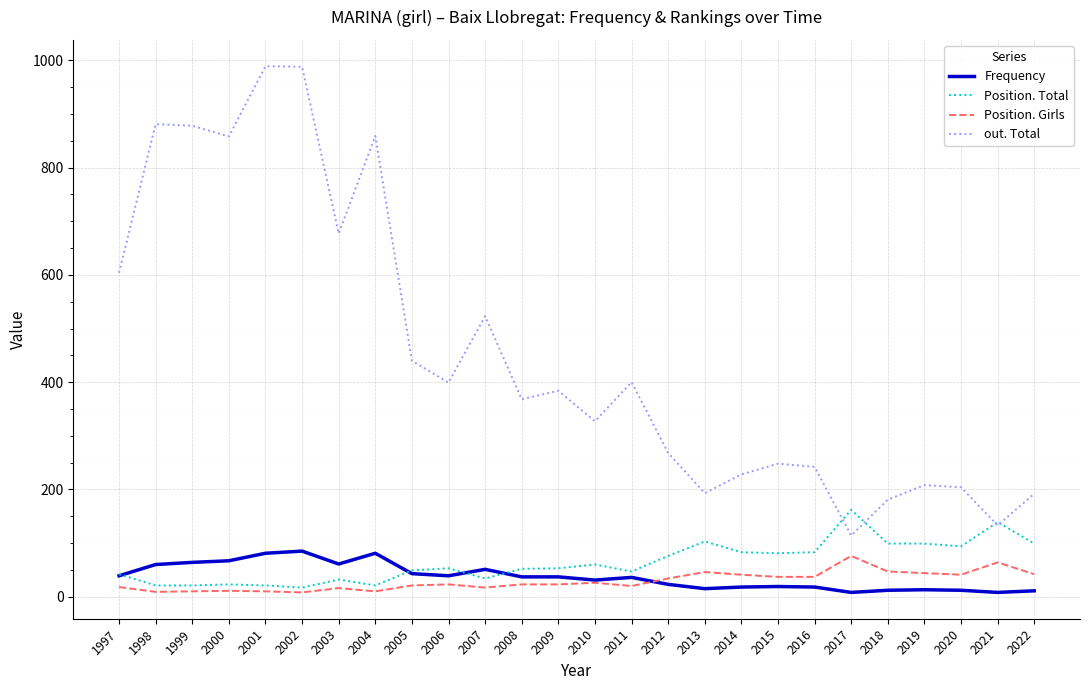

Which series has the largest total across all categories?

out. Total